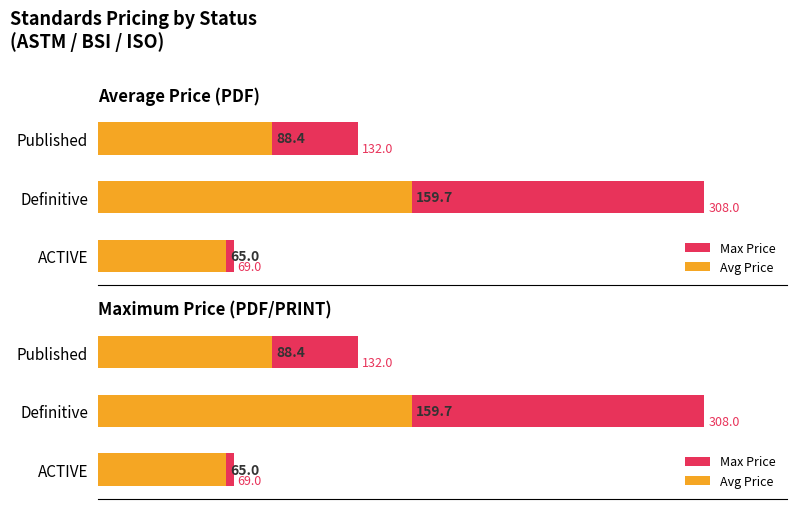

Rank the series by their maximum value, from highest to lowest.

Max Price, Avg Price